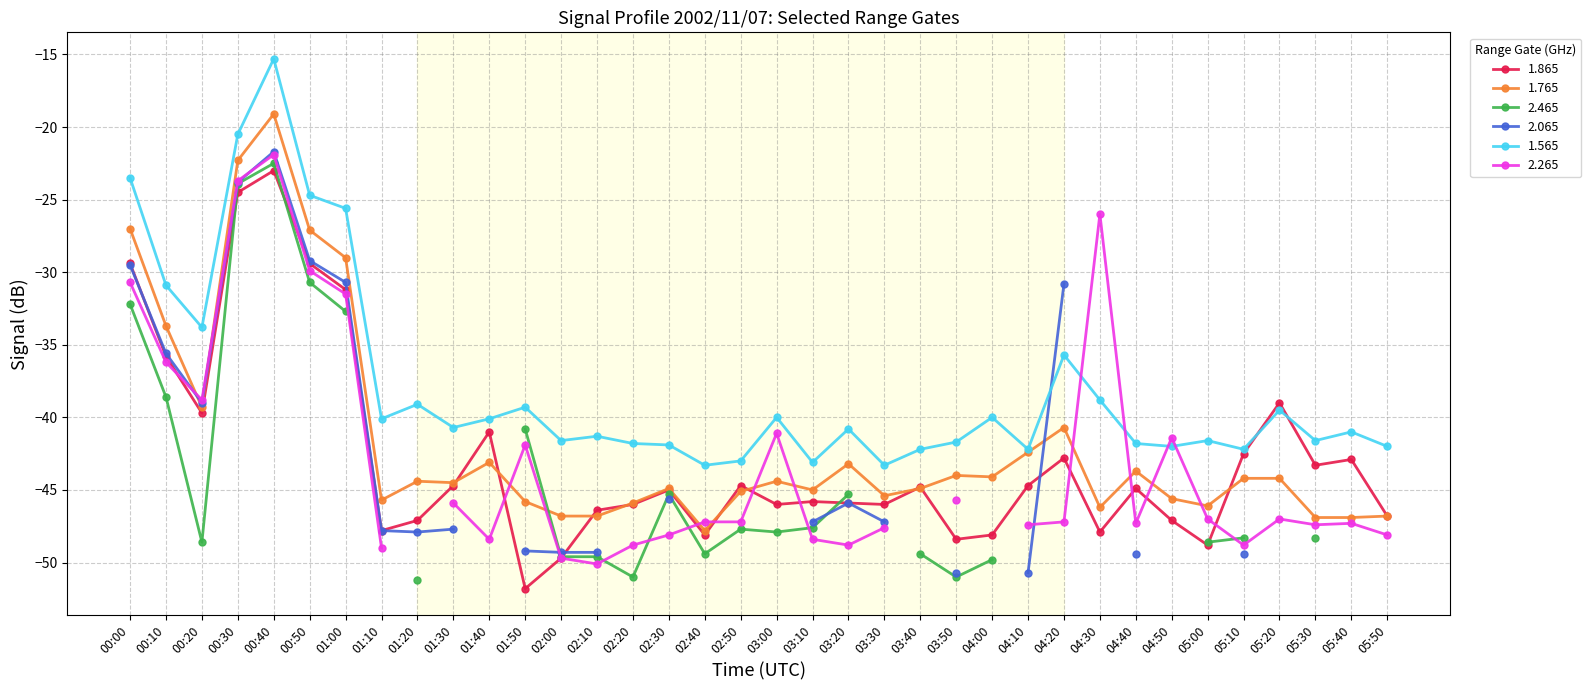

At which label does 1.765 reach its peak?

00:40